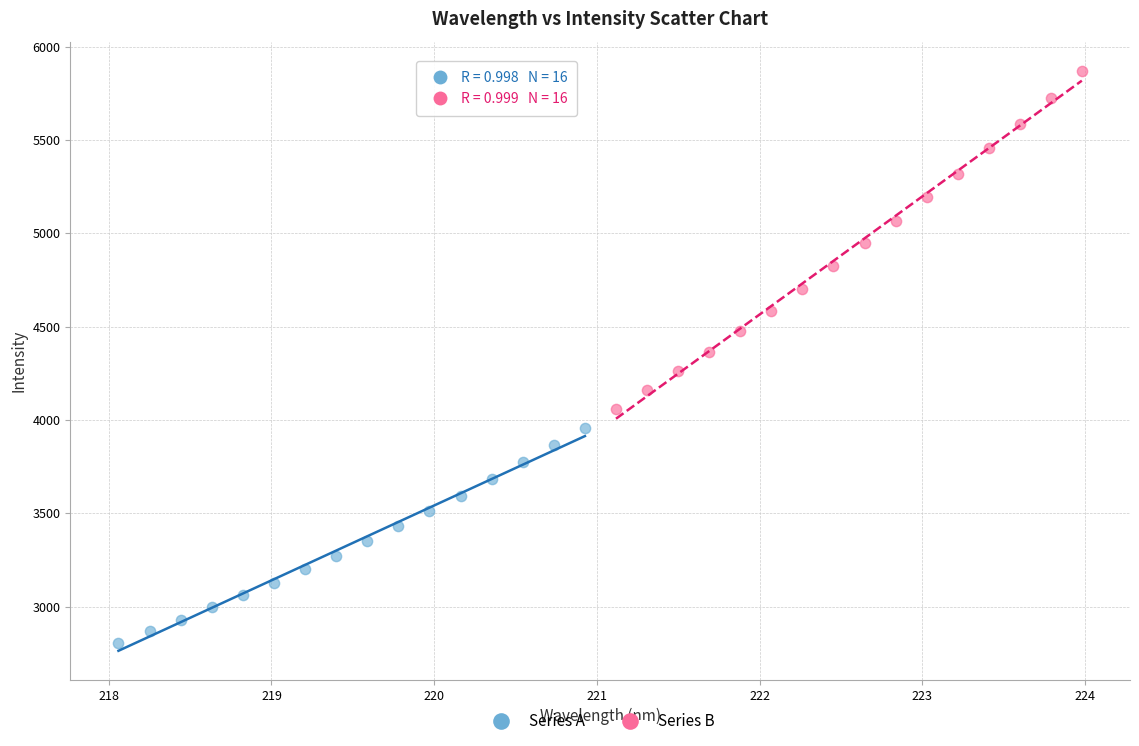

Which series has the largest Y range (max minus min)?

Series B